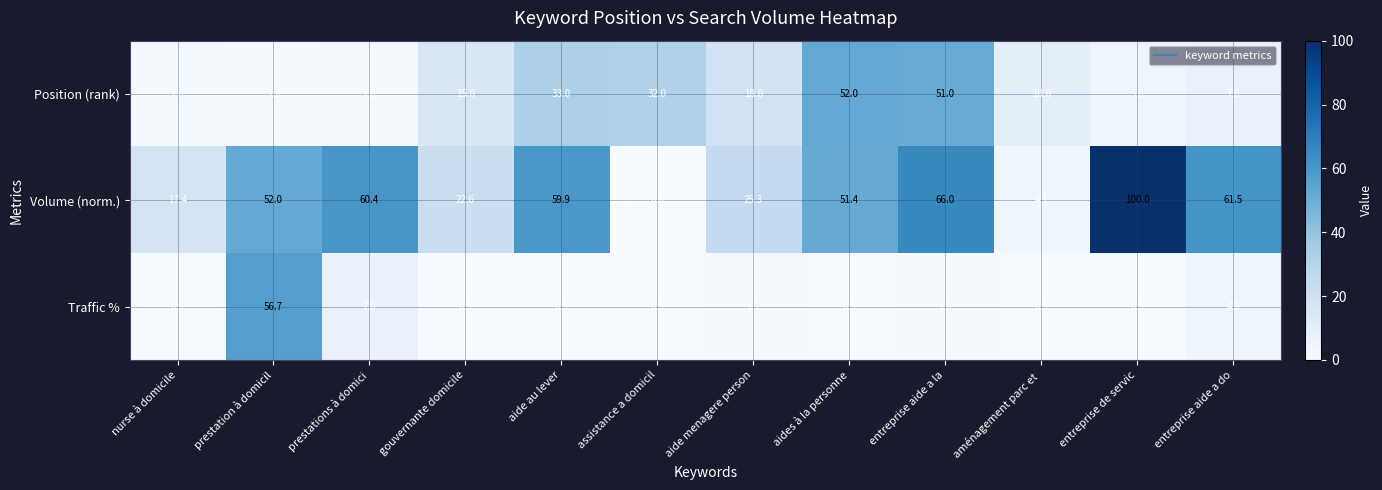

At which label is Traffic % closest to 28?

prestations à domici